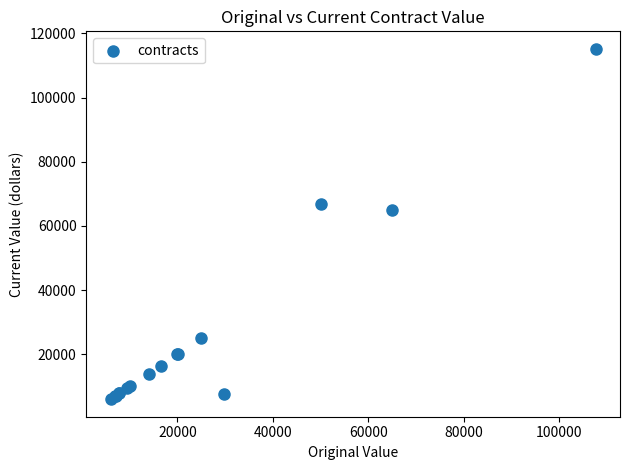

What Y value in the scatter plot is closest to 60592?

65000.0